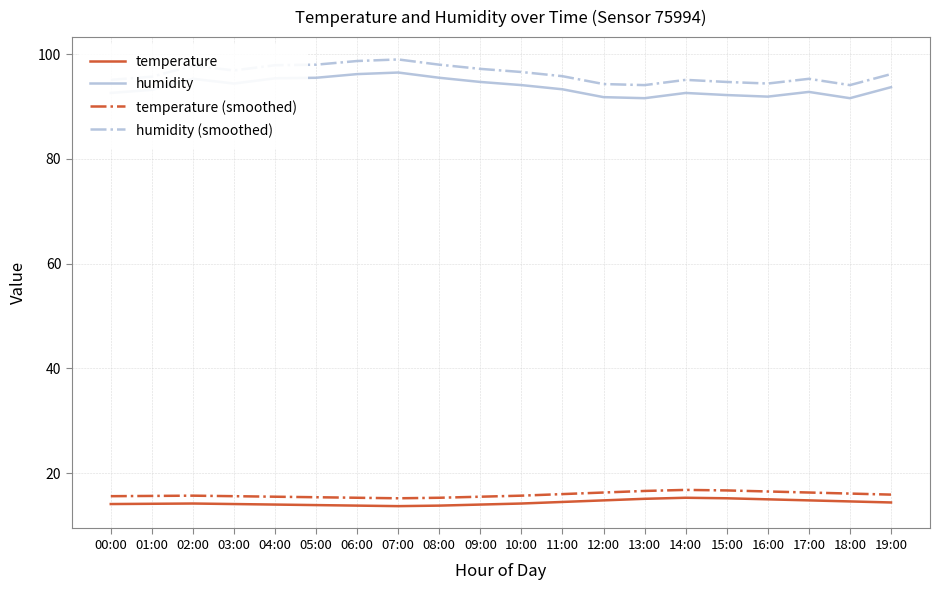

True or false: humidity (smoothed) and temperature (smoothed) intersect in this chart.

False